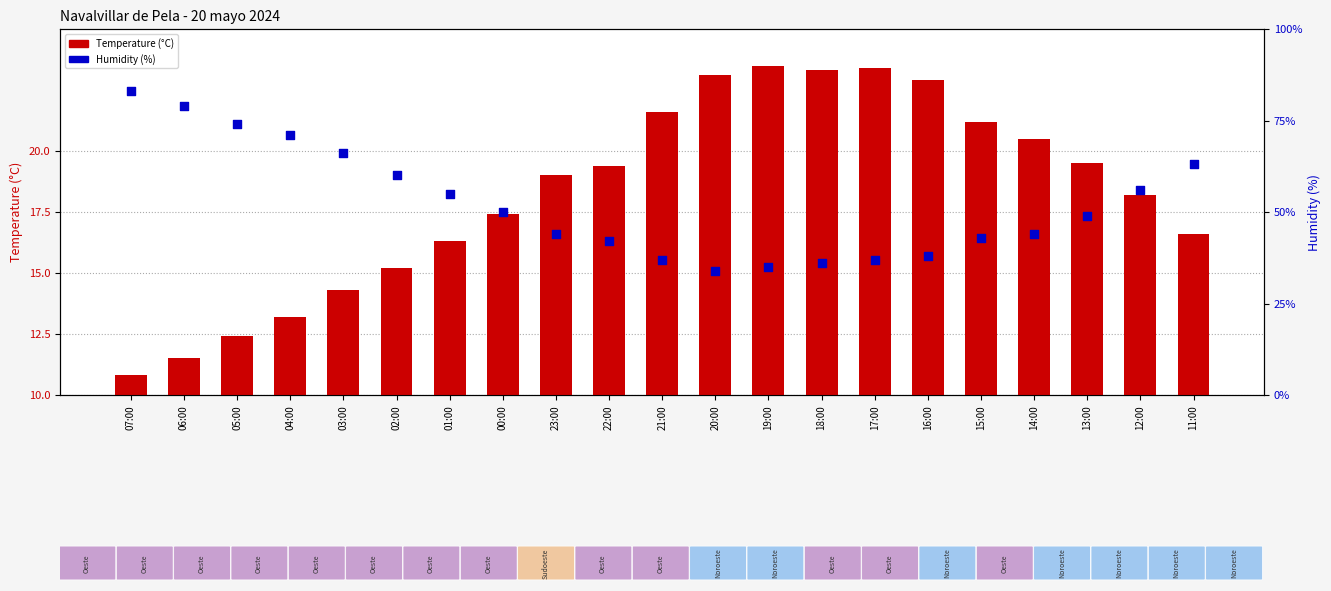

Which series contains the highest Y value?

Humidity (%)